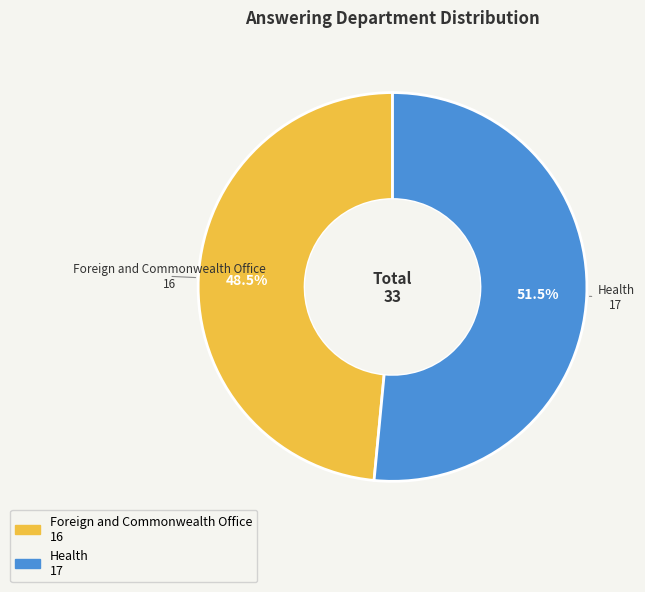

To the nearest percent, what is the average slice percentage?

50%